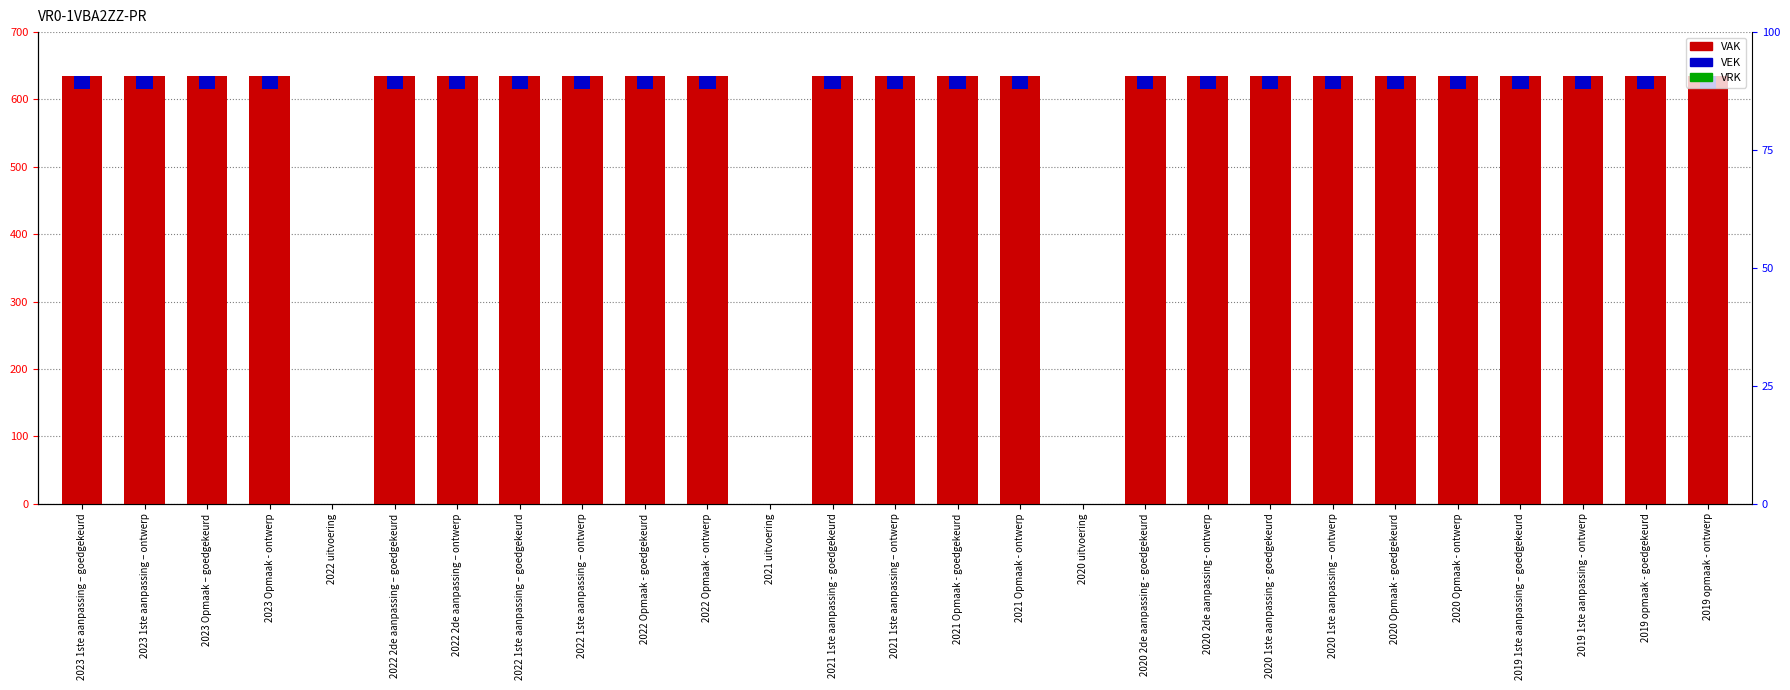

What is the label of the 4th bar from the left?

2023 Opmaak - ontwerp